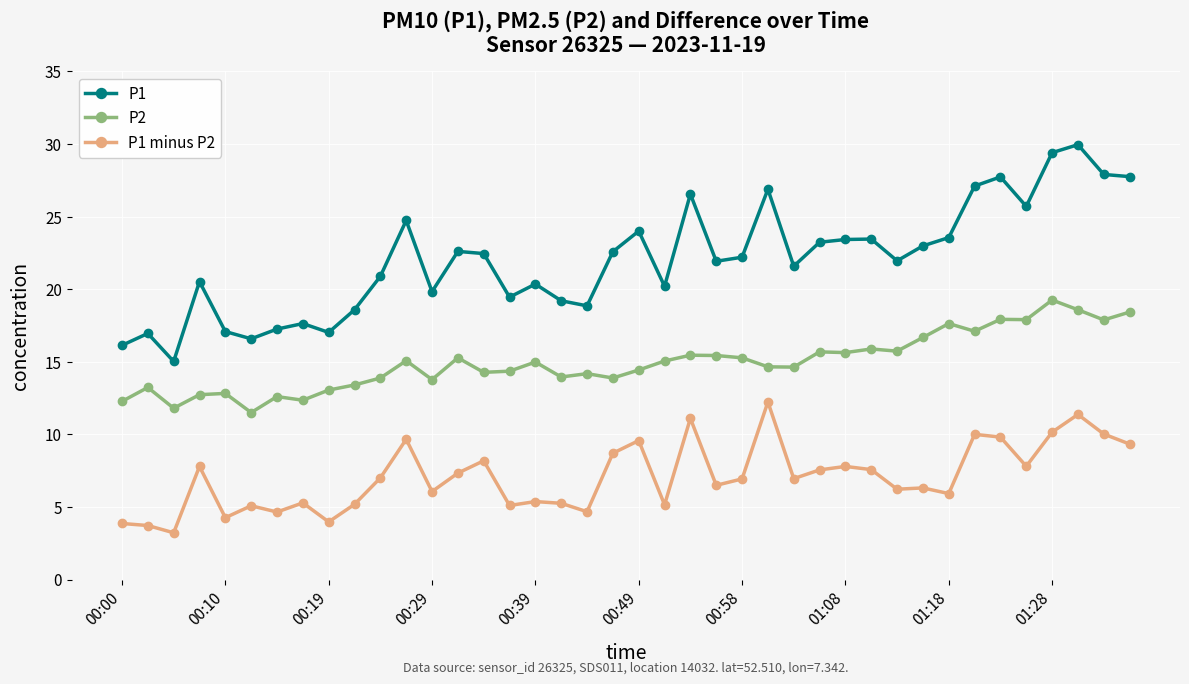

Which series has the largest total across all categories?

P1